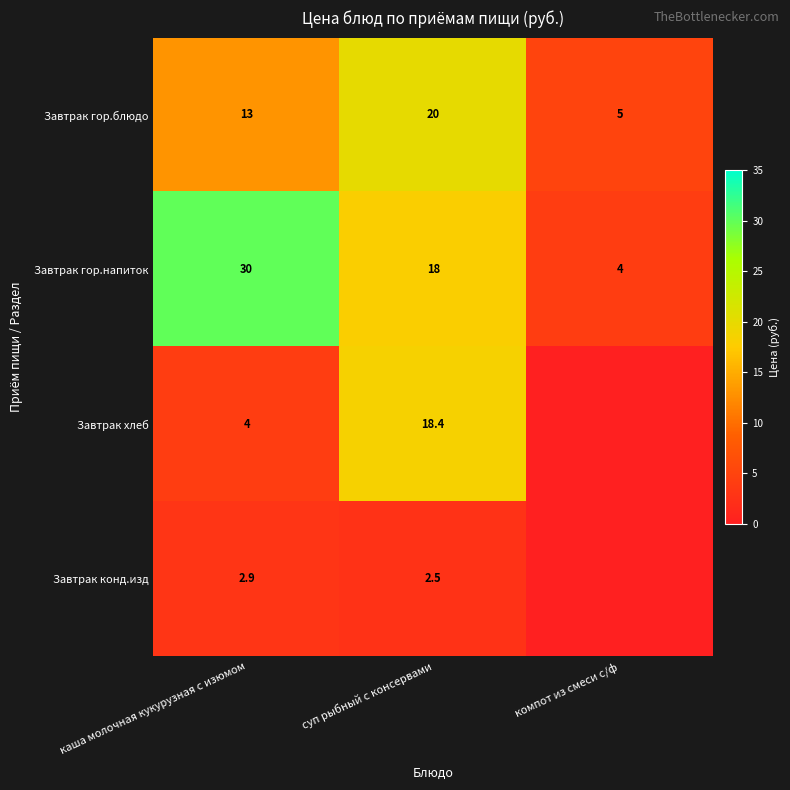

The value of Завтрак хлеб at каша молочная кукурузная с изюмом is 4.0. True or false?

True